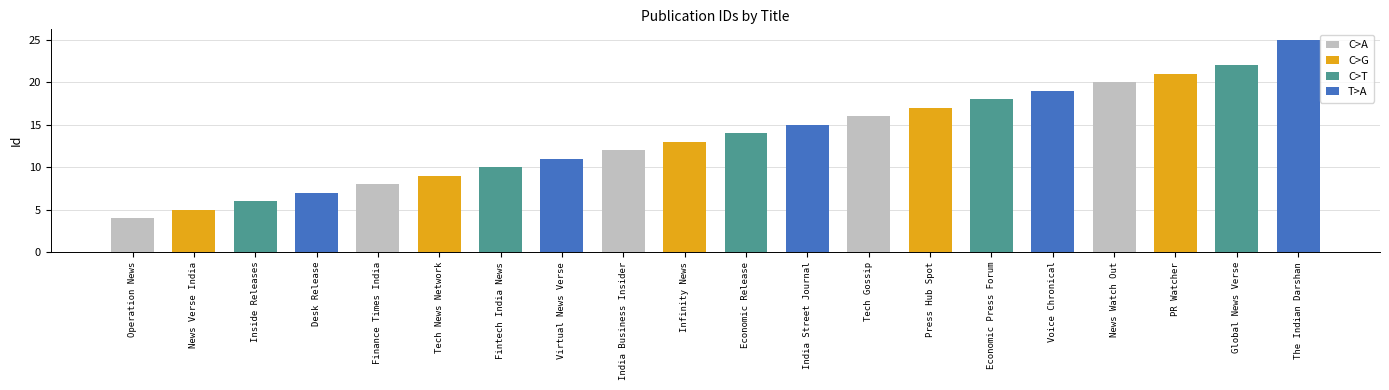

The chart shows a value of 7 at Virtual News Verse. True or false?

False